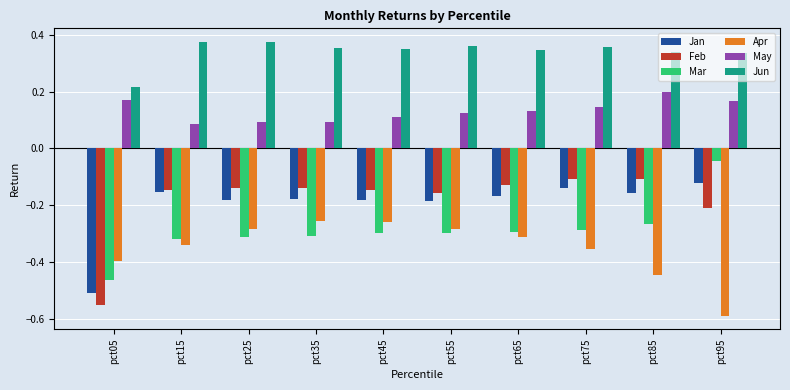

What is the sum of all Jan values?

-2.0